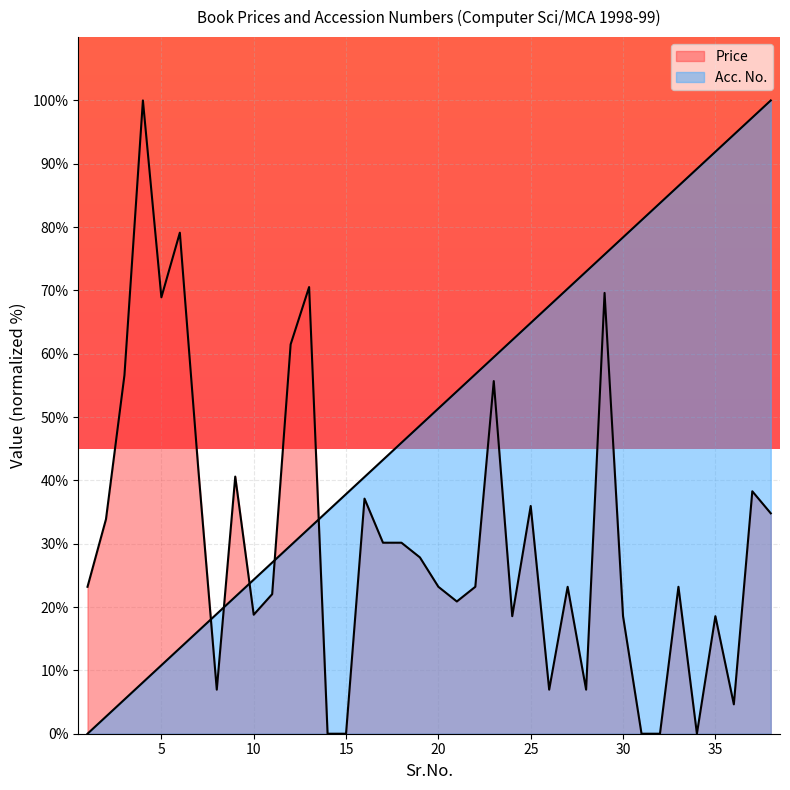

Rank the categories by Acc. No. value from lowest to highest.

1, 2, 3, 4, 5, 6, 7, 8, 9, 10, 11, 12, 13, 14, 15, 16, 17, 18, 19, 20, 21, 22, 23, 24, 25, 26, 27, 28, 29, 30, 31, 32, 33, 34, 35, 36, 37, 38